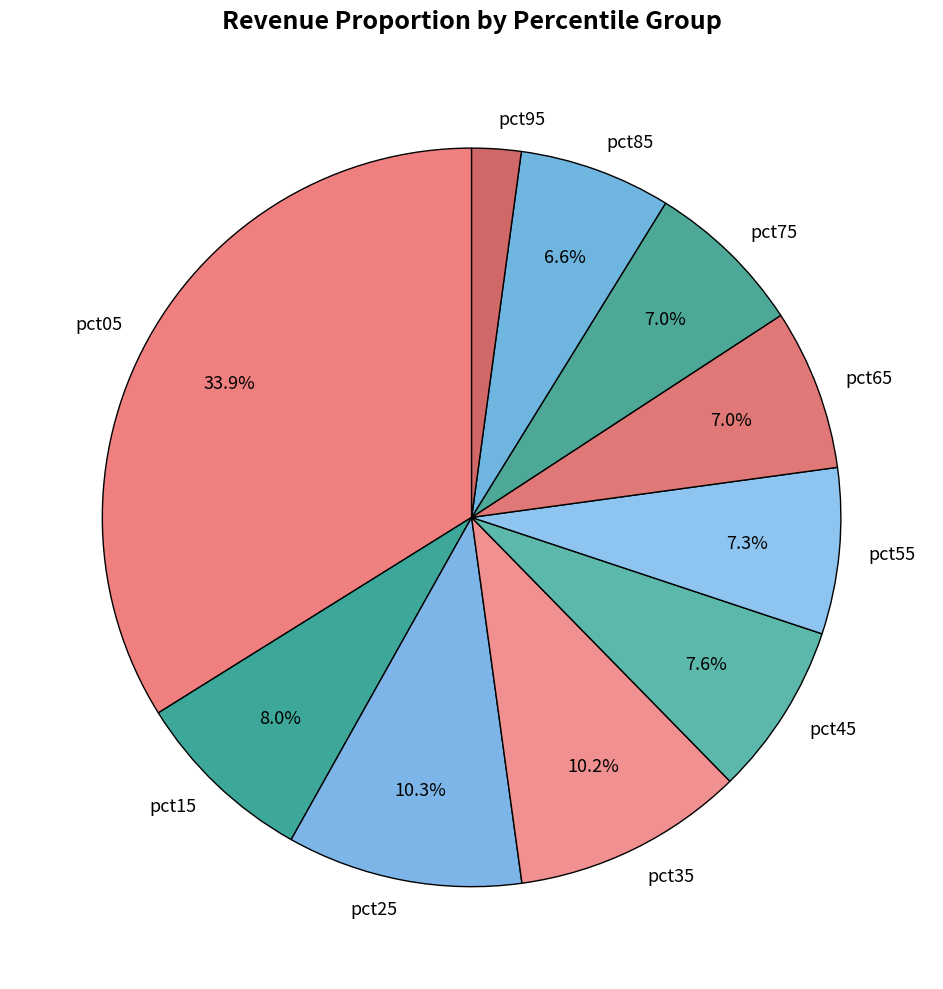

Between pct65 and pct45, which is larger?

pct45